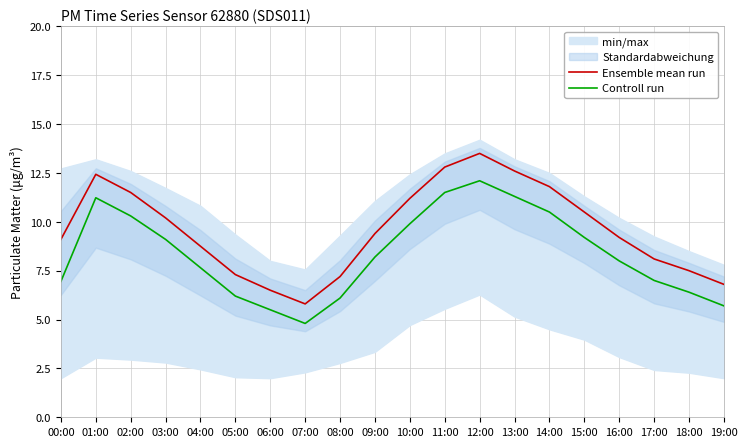

True or false: Controll run and Ensemble mean run cross at least once.

False